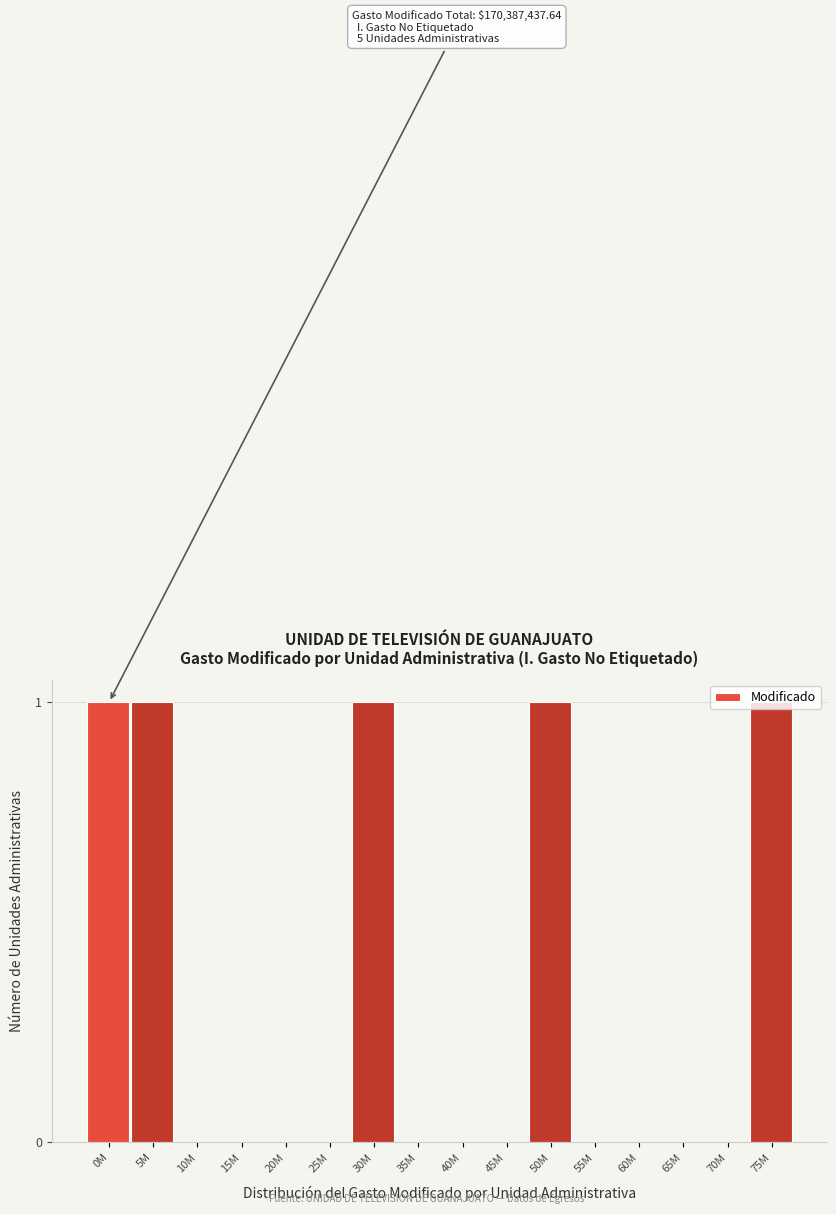

Approximately how many times larger is the value at 30M compared to 75M?

1.0